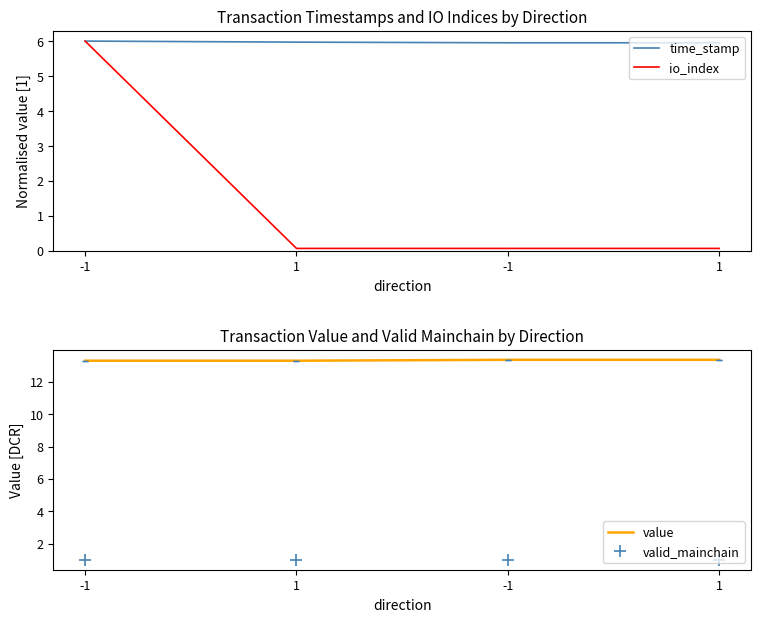

What is the sum of all io_index values?

6.2